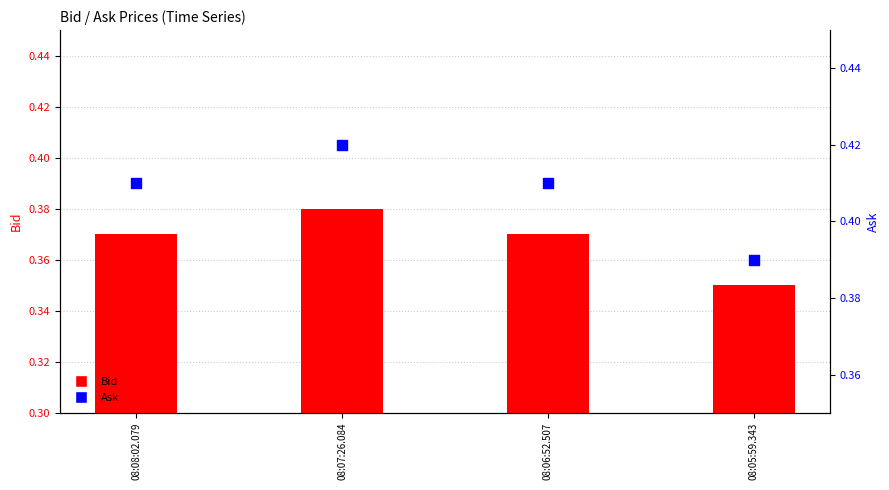

At which category is the sum across all series the highest?

08:07:26.084